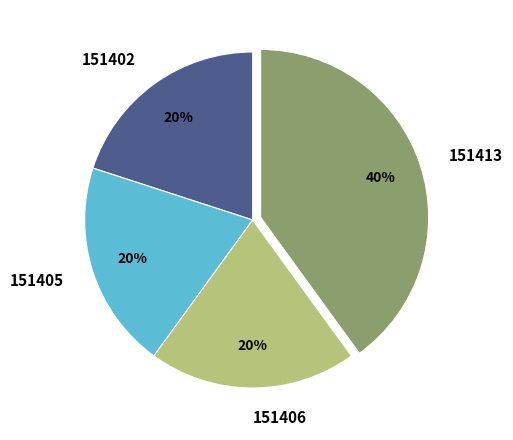

What is the largest slice in the pie chart?

151413